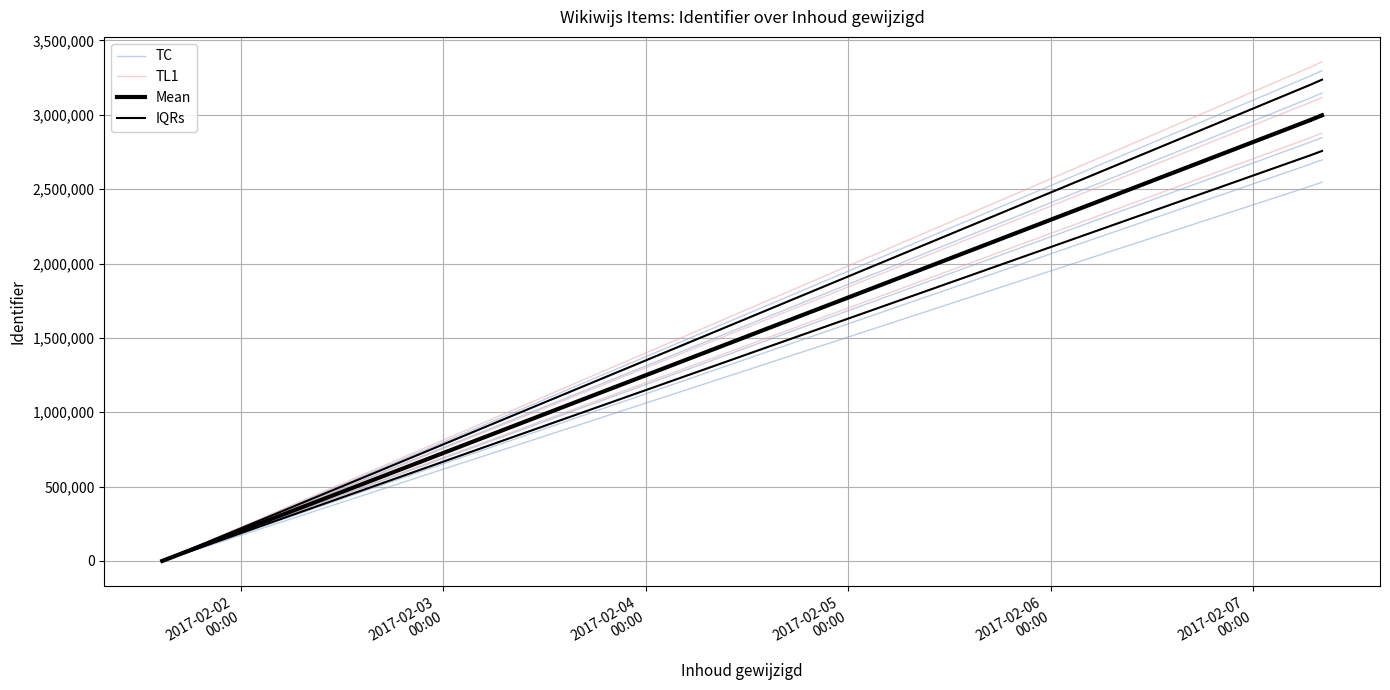

Is this an area chart (filled region under the line)?

No